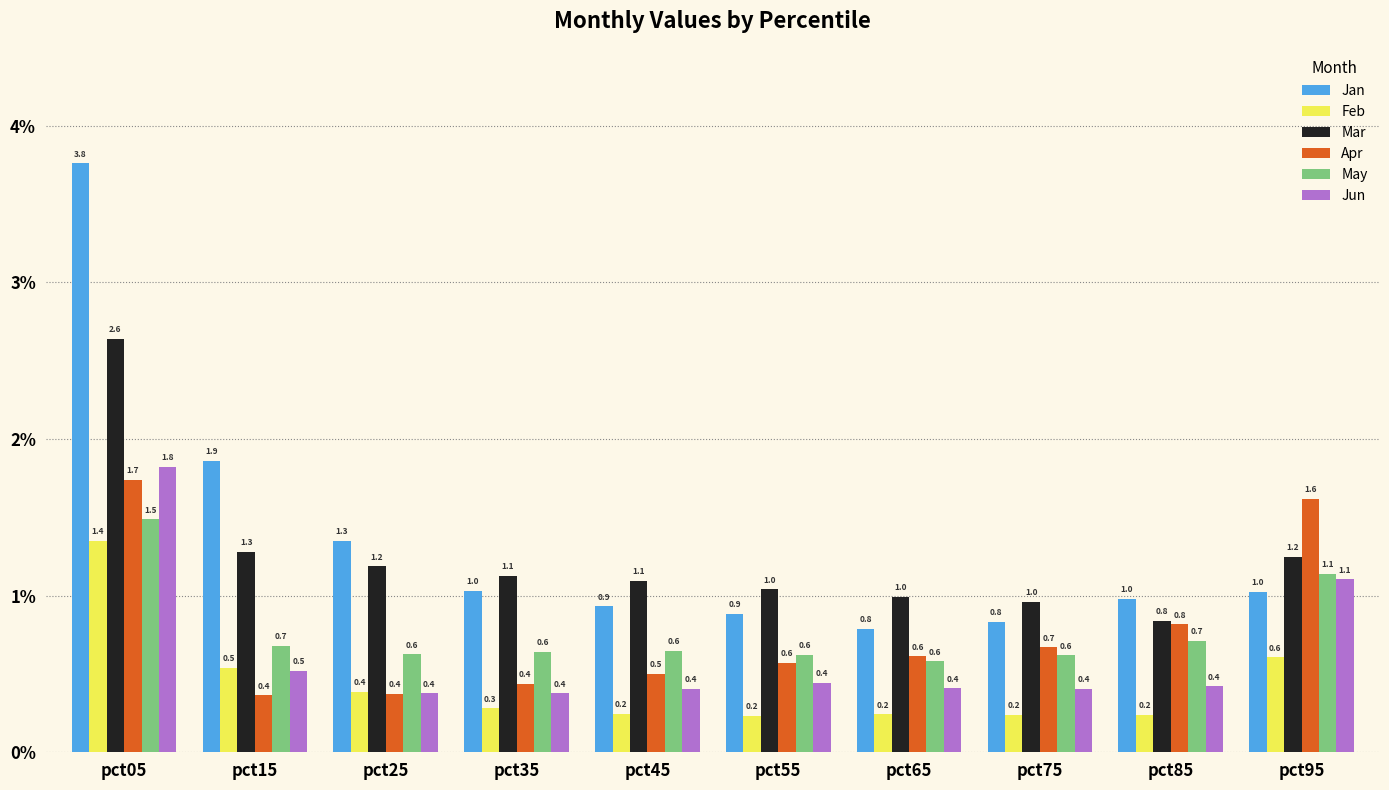

At which category is the sum across all series the highest?

pct05